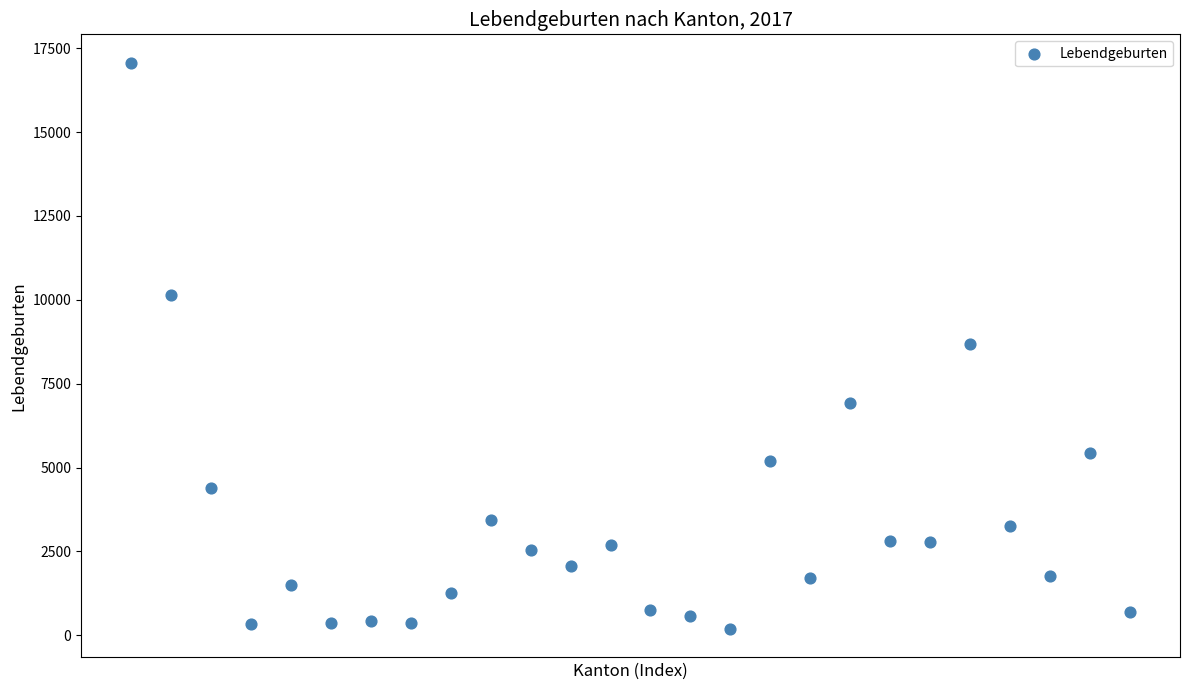

What is the range of Y values (max minus min)?

16884